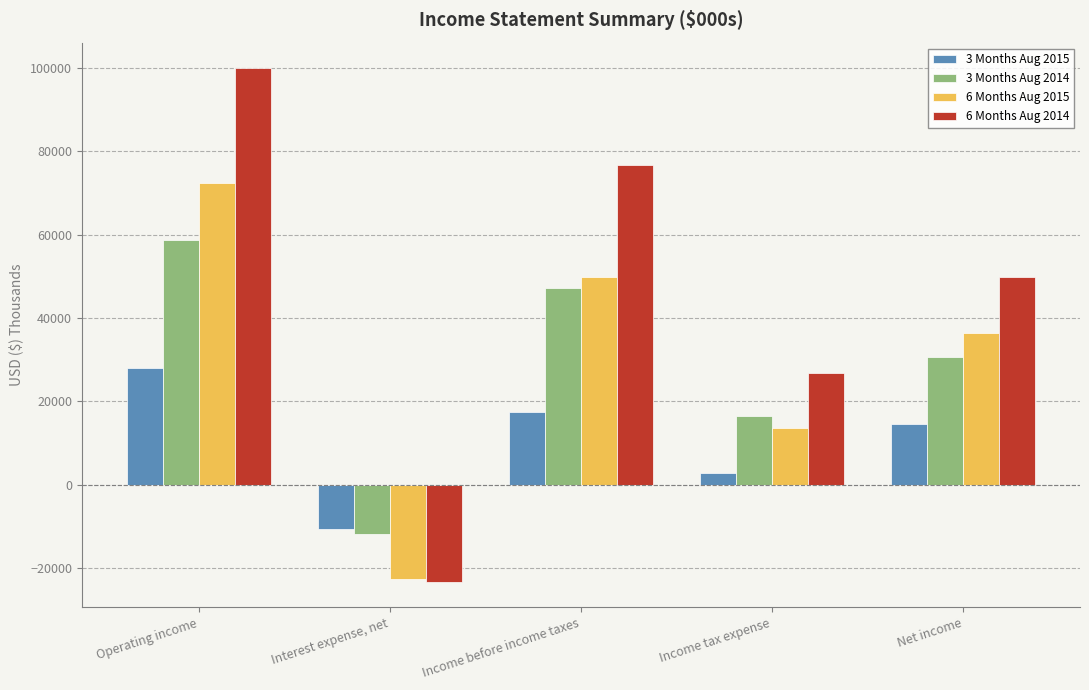

How many data points does each series have?

5